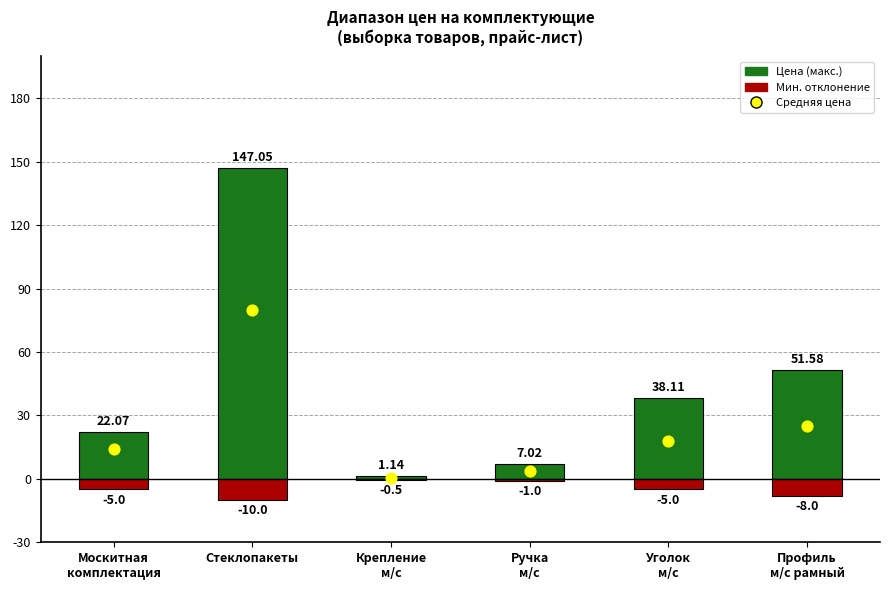

Which series has the largest total across all categories?

Цена (макс.)